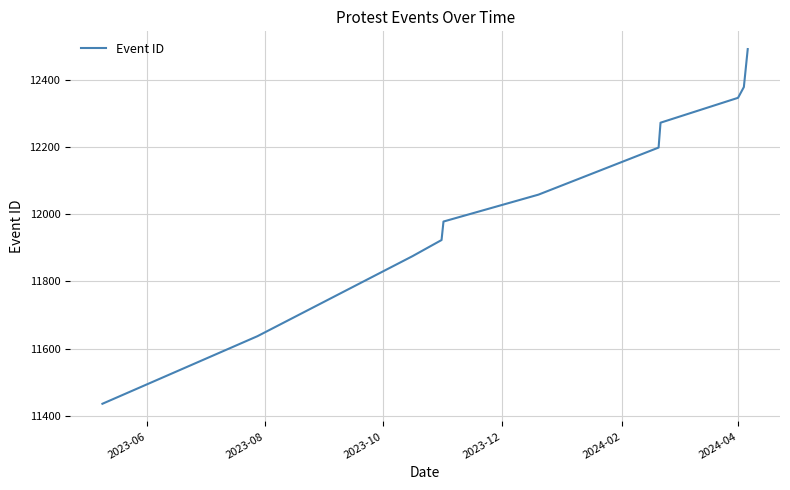

Reading left to right, extract all data points from this chart.

11436	11637	11875	11923	11978	12058	12198	12272	12346	12378	12491